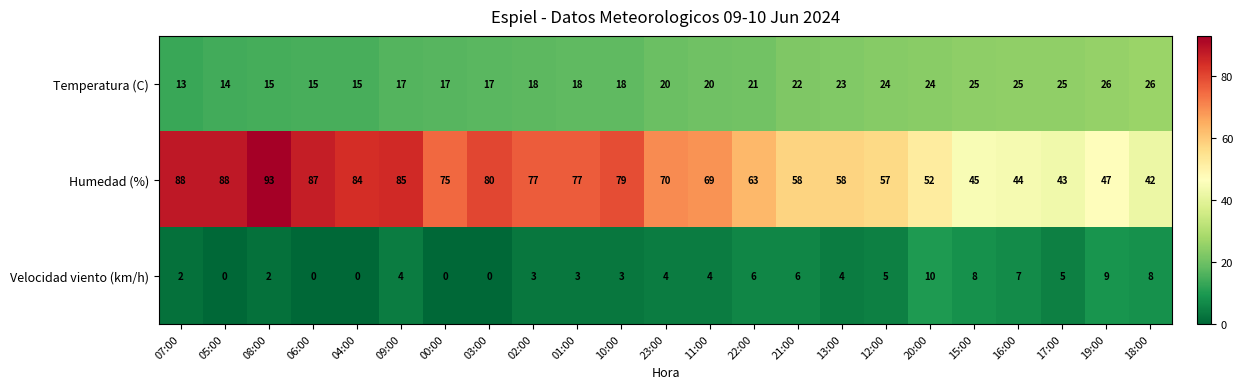

Which series changed the most between 22:00 and 12:00?

Humedad (%)